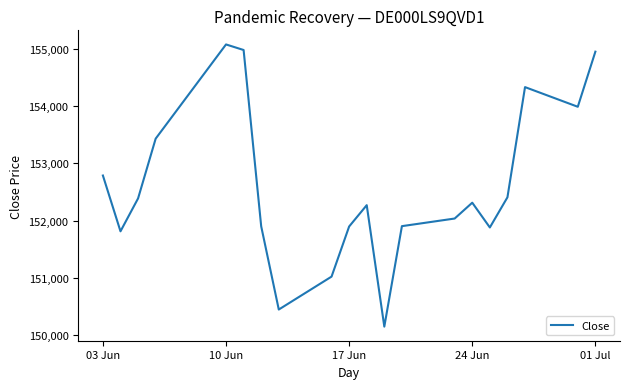

What is the smallest value displayed?

150150